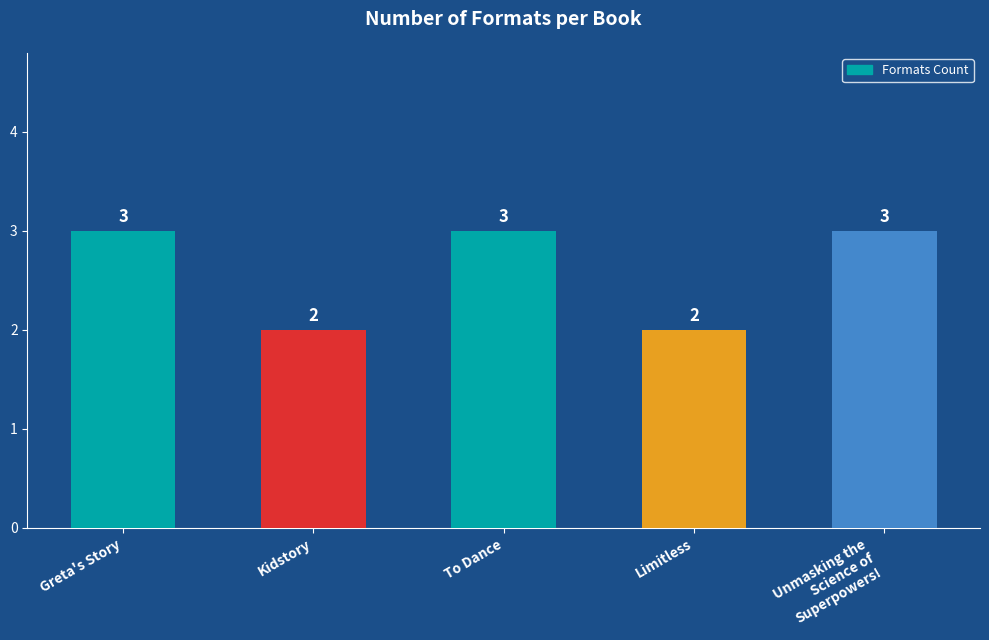

Count the values in the range 2 to 3.

5